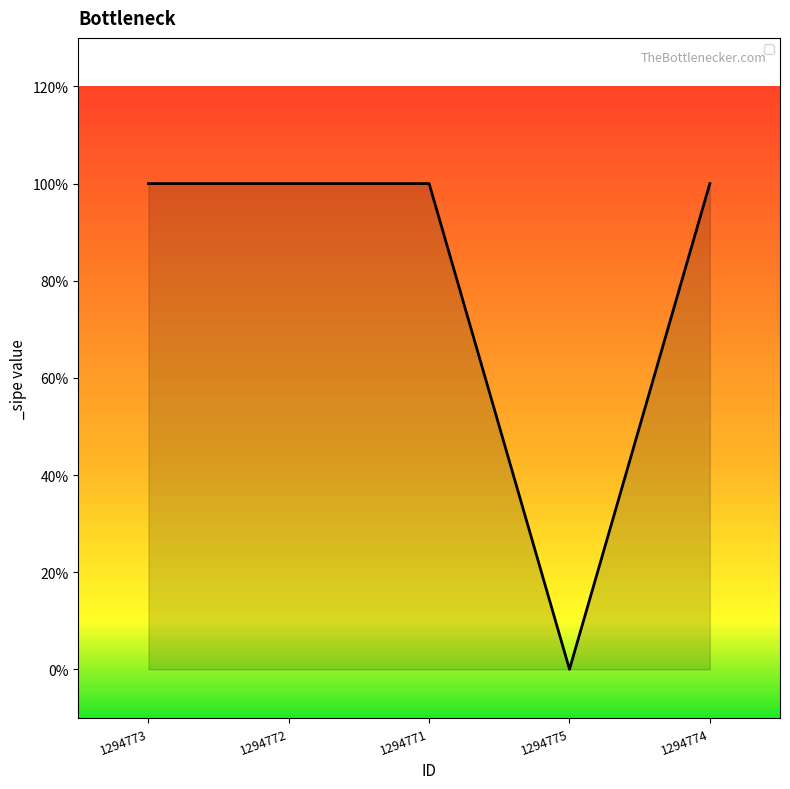

At which label is the value closest to 0?

1294775